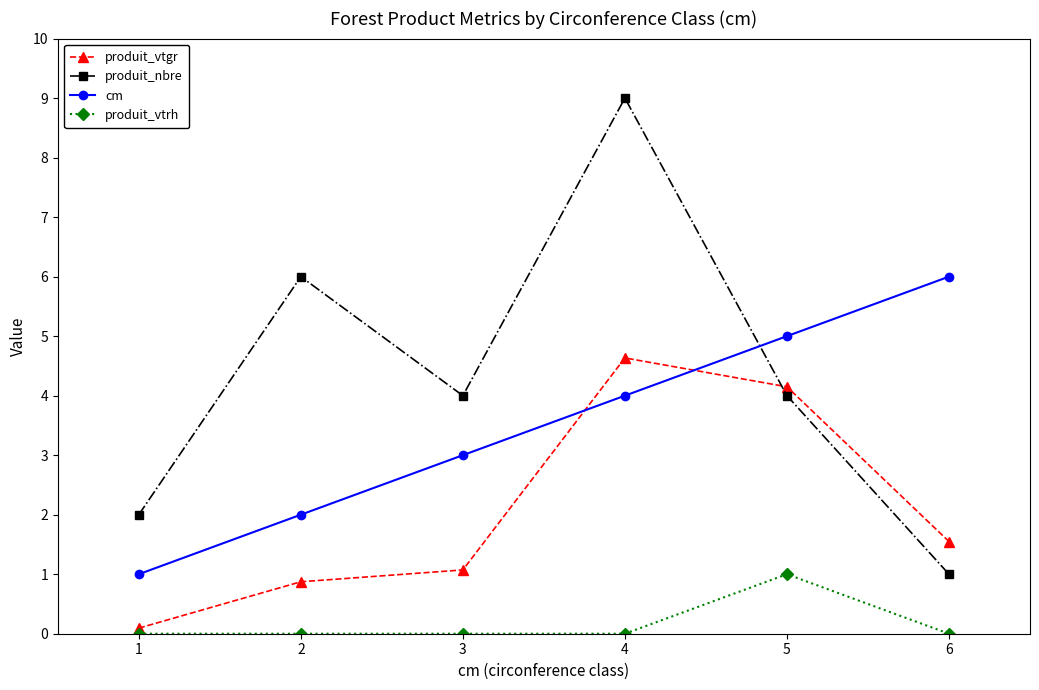

What is the difference between the second highest and minimum values in the cm series?

4.0